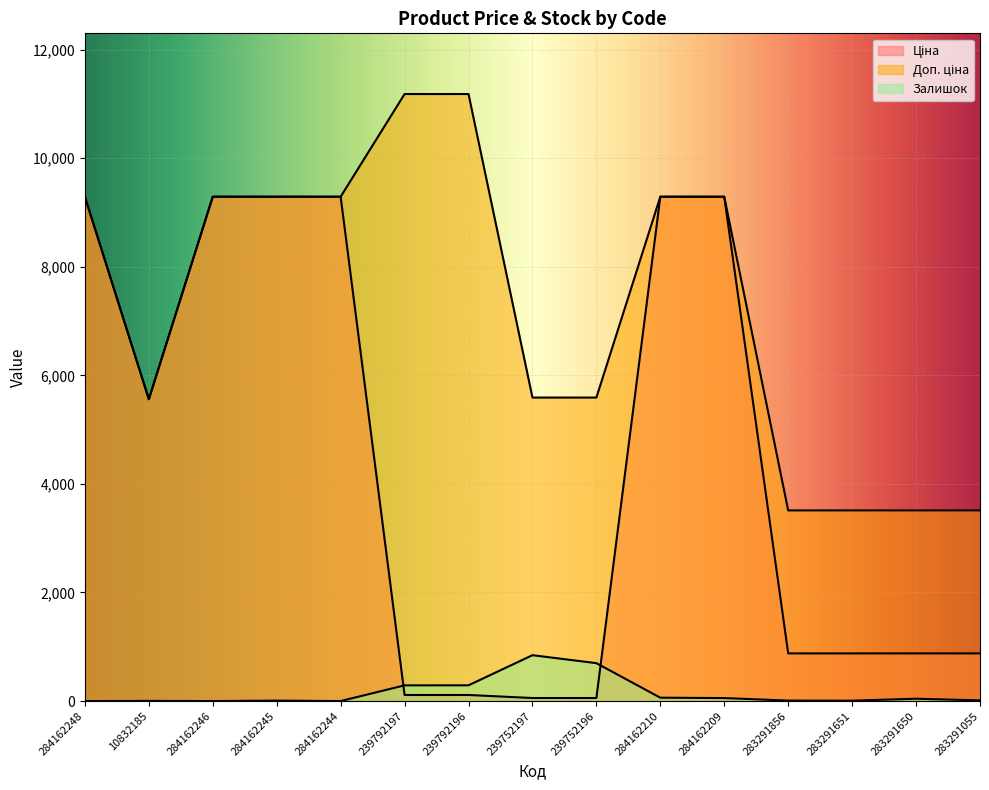

List the labels in order of Залишок value, largest first.

239752197, 239752196, 239792196, 239792197, 284162210, 284162209, 283291650, 283291055, 283291856, 284162245, 283291651, 10832185, 284162248, 284162246, 284162244